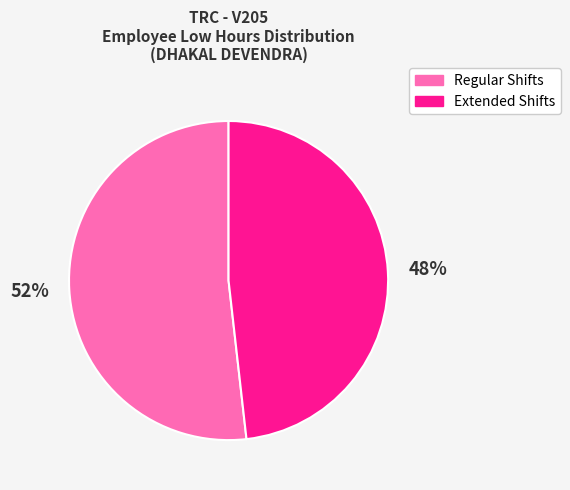

Count the number of slices in the pie.

2